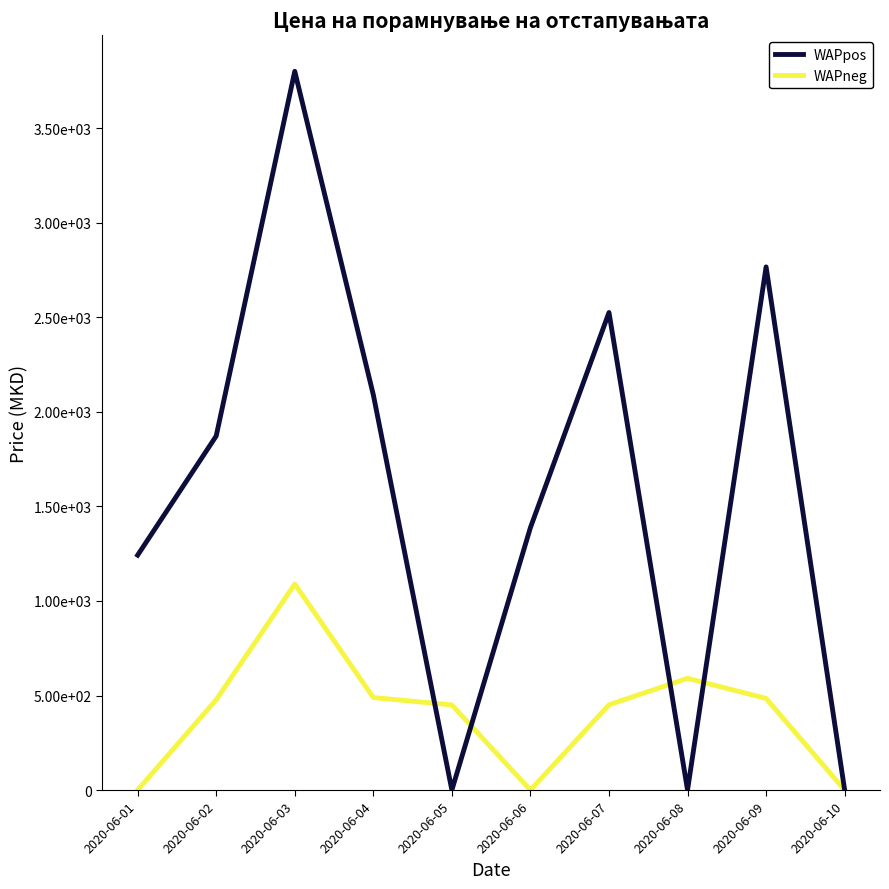

Is this an area chart (filled region under the line)?

No